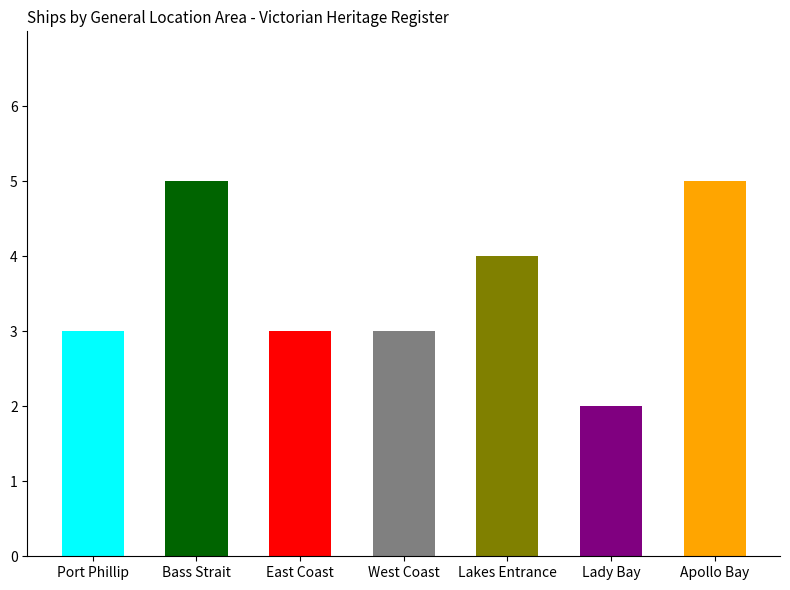

The chart shows a value of 4 at Lakes Entrance. True or false?

True